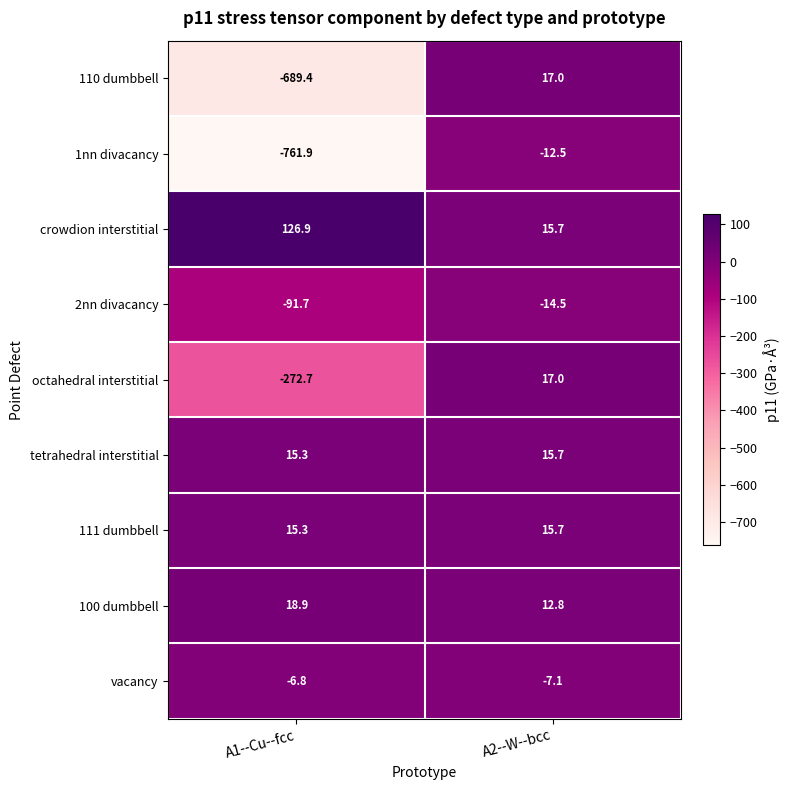

What is the sum of all 1nn divacancy values?

-774.4